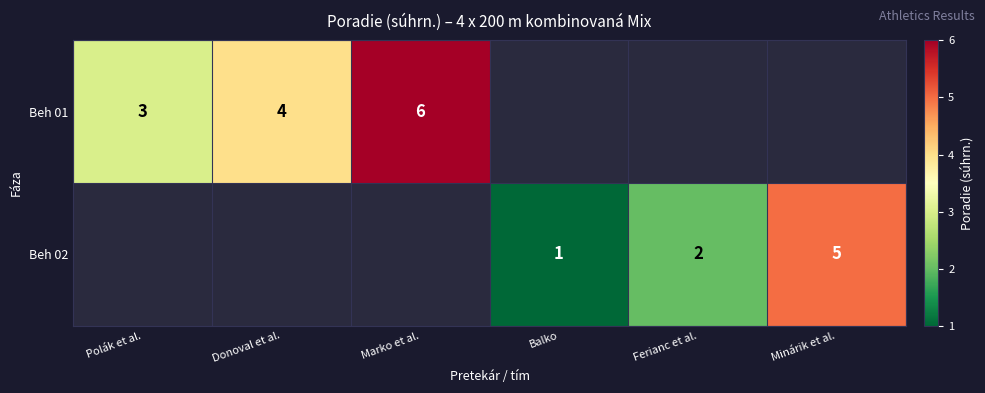

Is the value of Beh 01 at Polák et al. greater than the value of Beh 02 at Ferianc et al.?

Yes